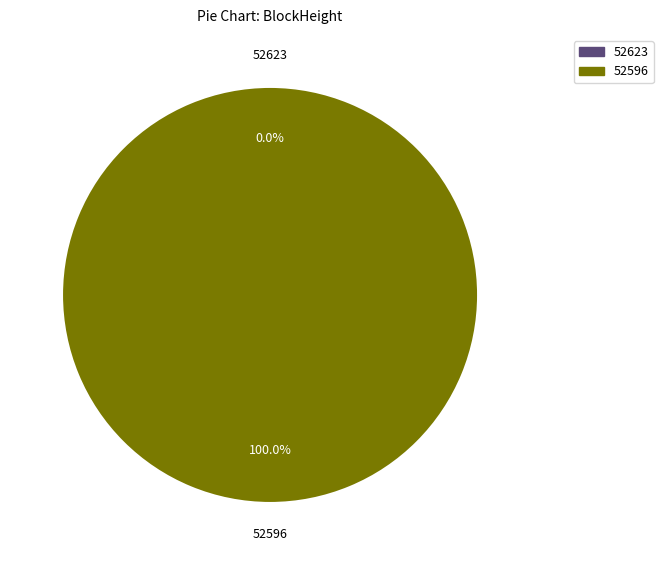

Which slice is the largest?

52596